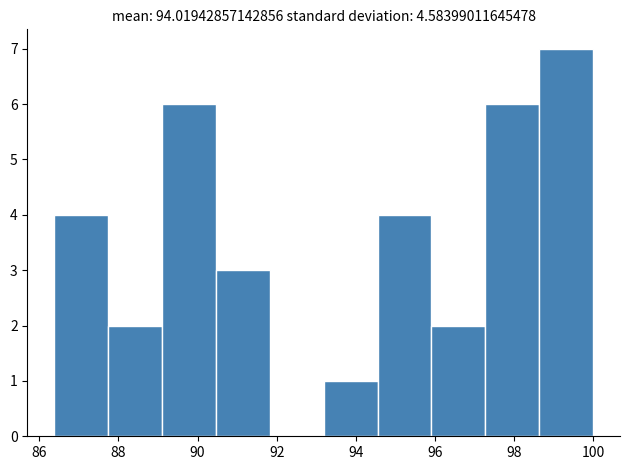

Reading left to right, list every bar in this chart as the range it spans on the x-axis followed by its height. Neither the bar edges nor the heights are printed on the chart, so give them approximately, as read against the axes.

86.4 to 87.8: 4
87.8 to 89.2: 2
89.2 to 90.4: 6
90.4 to 91.8: 3
91.8 to 93.2: 0
93.2 to 94.6: 1
94.6 to 96.0: 4
96.0 to 97.2: 2
97.2 to 98.6: 6
98.6 to 100.0: 7